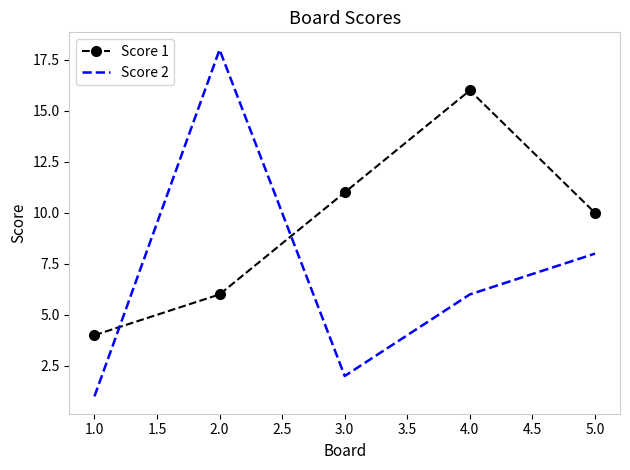

At 2.0, list the series in order from largest to smallest.

Score 2, Score 1